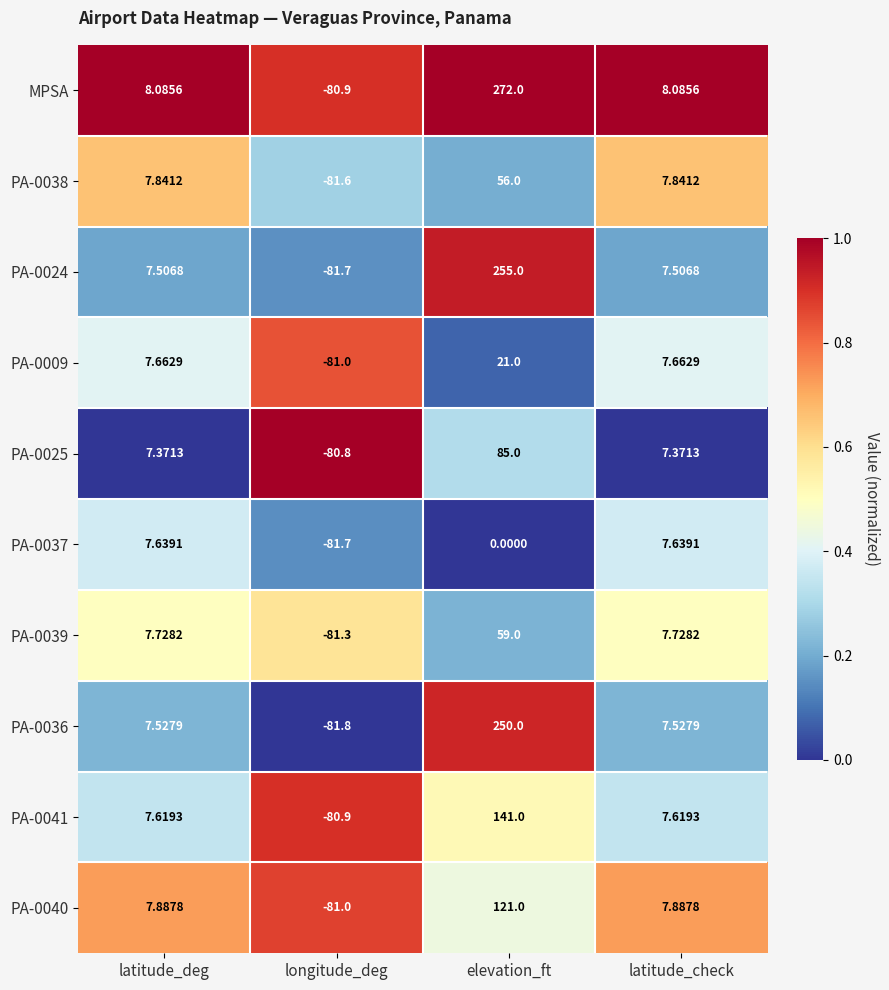

Which series has the largest total across all categories?

MPSA